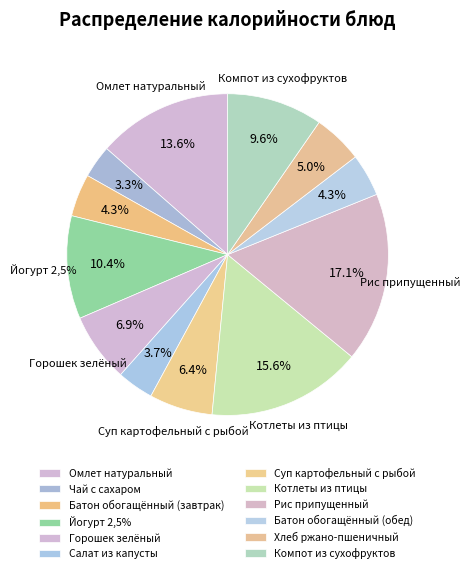

How much of the chart is everything except Хлеб ржано-пшеничный?

95.0%